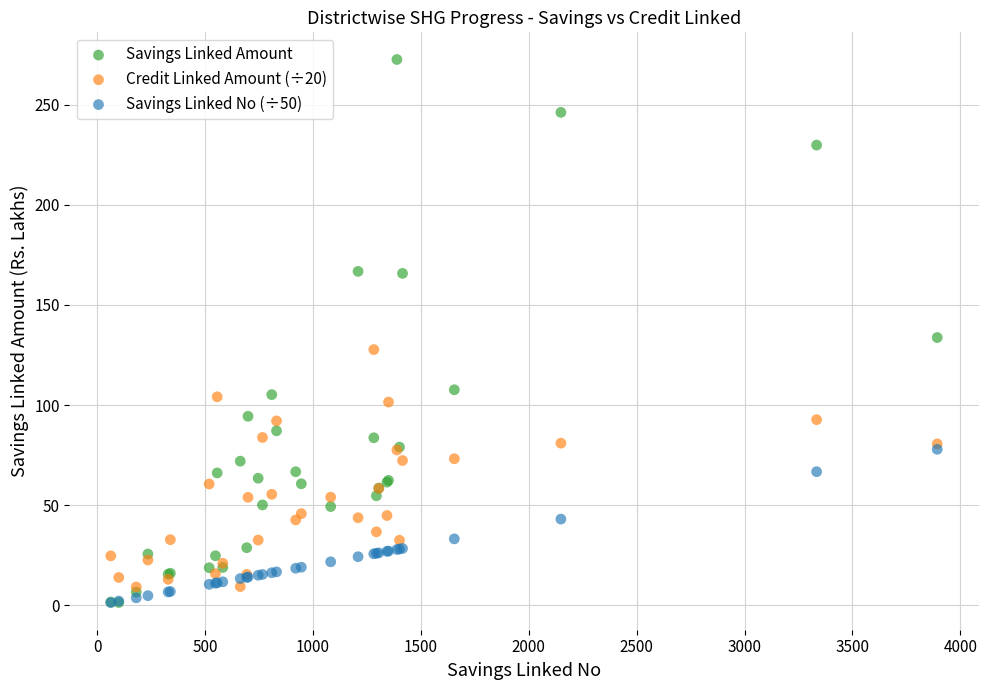

In the Savings Linked Amount series, what Y value is closest to 137?

133.7